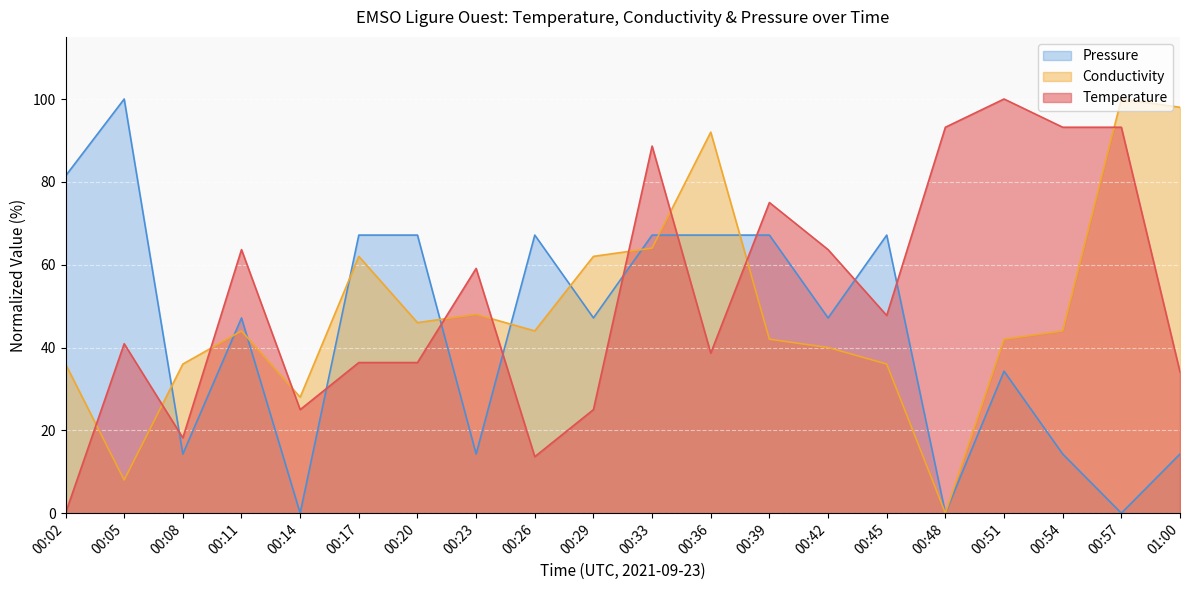

Between 00:08 and 00:54, which series saw the biggest shift?

Temperature